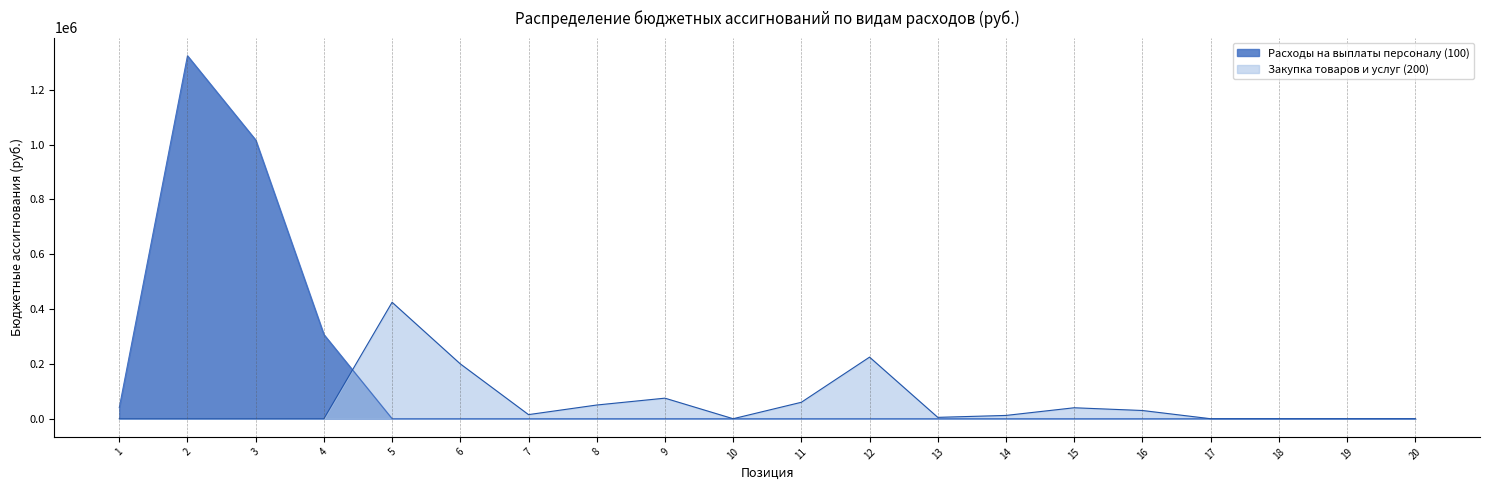

Is the value of Расходы на выплаты персоналу (100) at 30000 greater than the value of Закупка товаров и услуг (200) at 2156977?

No